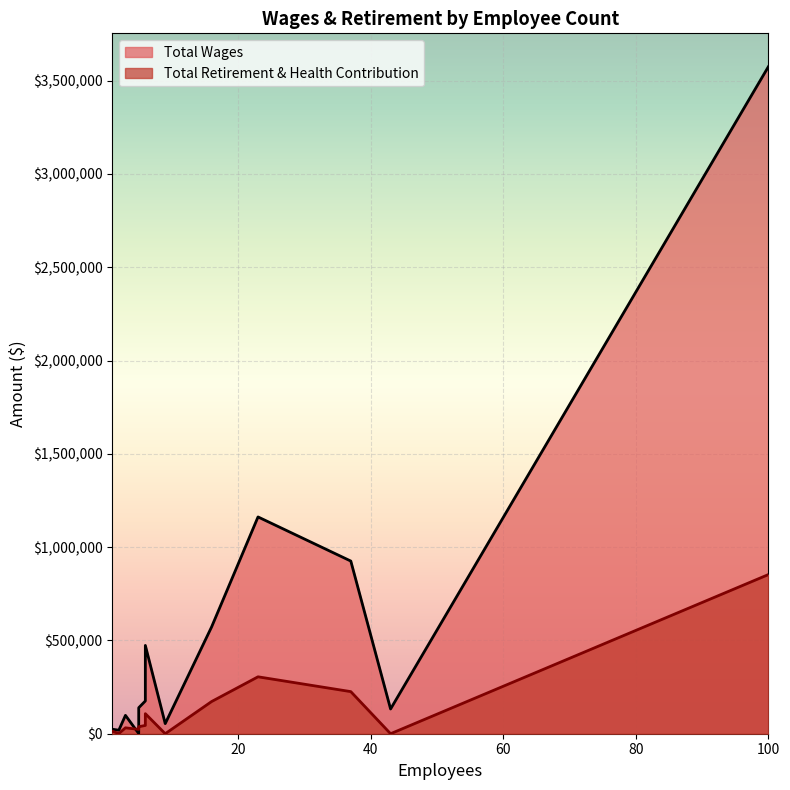

Which series changed the most between 43 and 3?

Total Wages